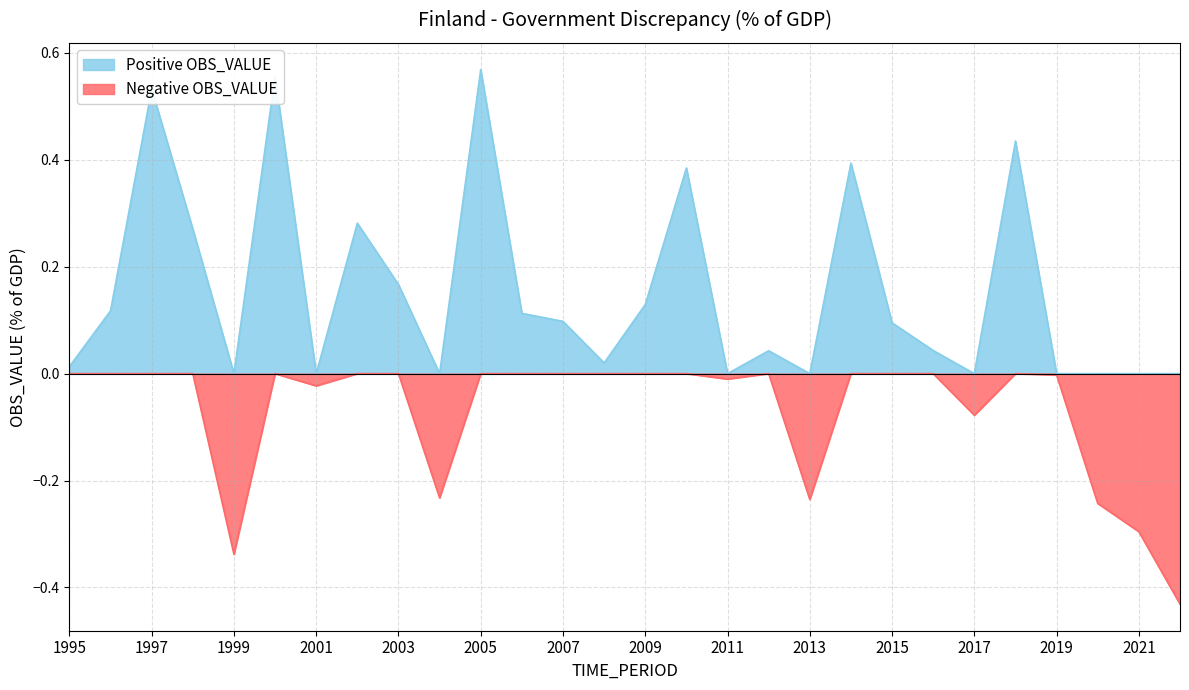

How many values in Negative OBS_VALUE are below zero?

10